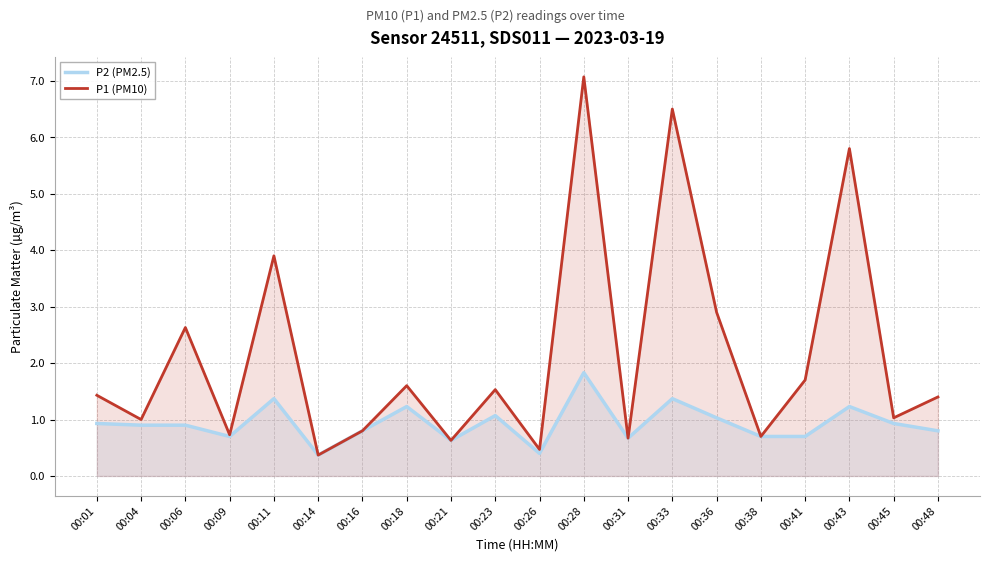

True or false: P1 (PM10) and P2 (PM2.5) cross at least once.

False